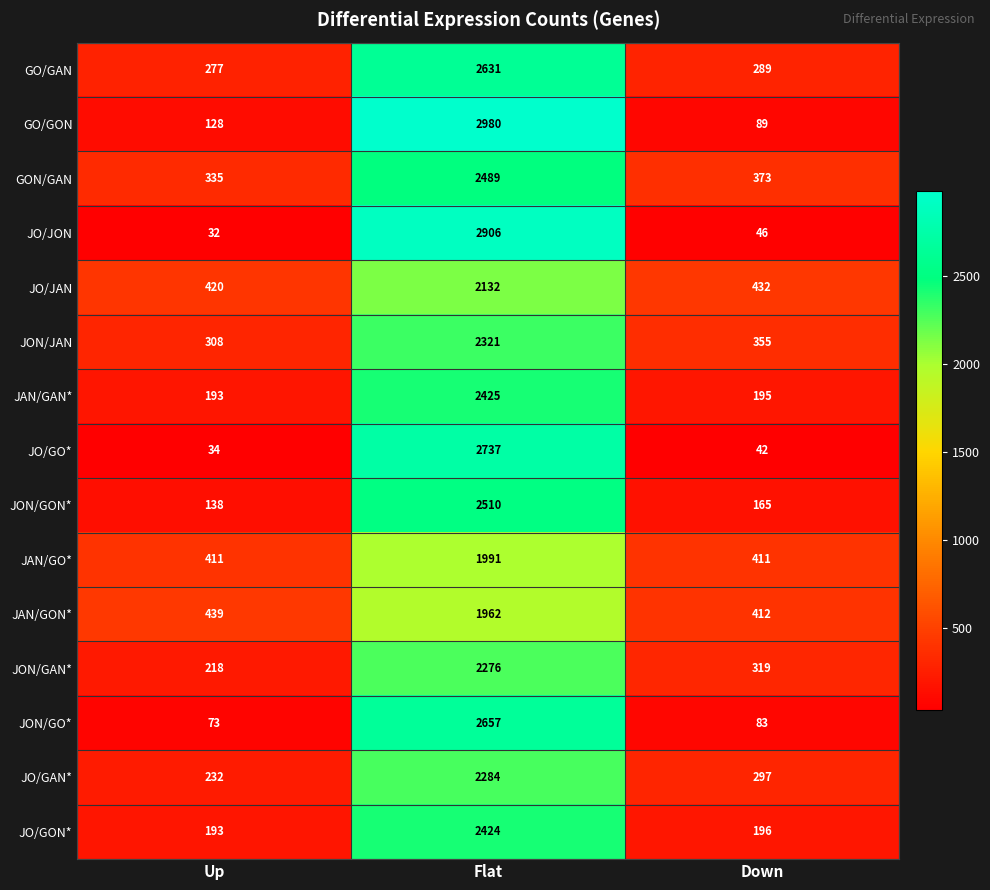

Which category has the lowest value across all series?

Up